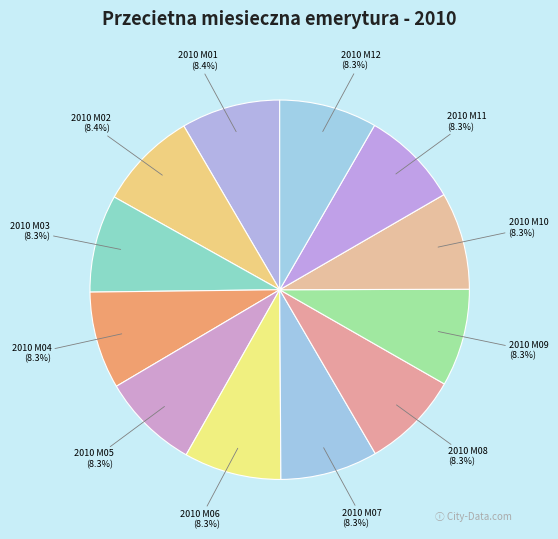

What portion of the pie excludes 2010 M03?

91.7%